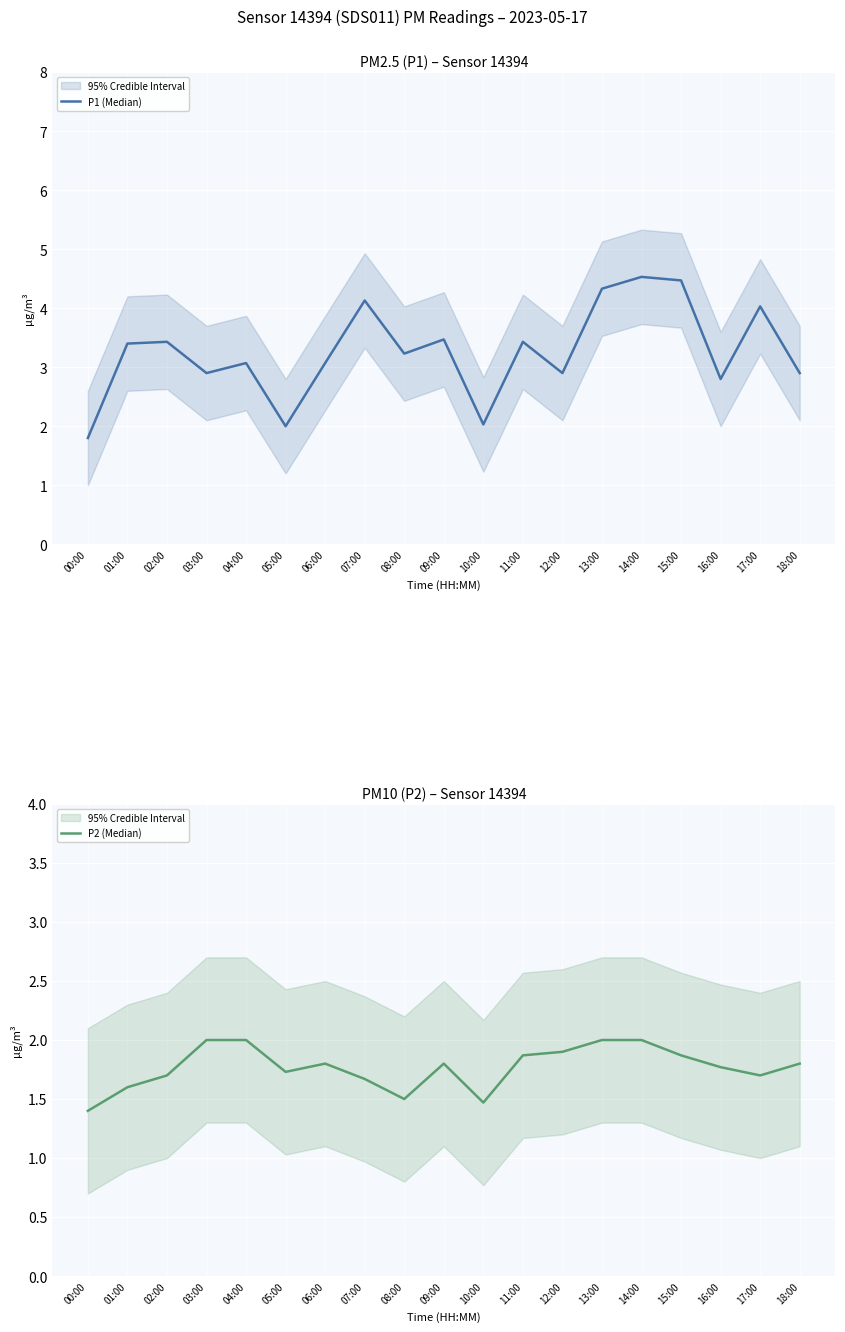

Which category has the lowest value in the P2 (Median) series?

00:00